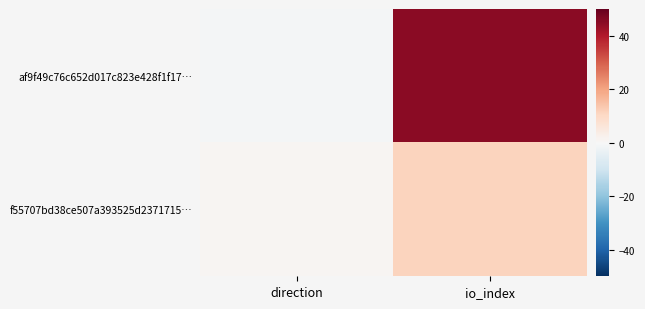

Which has a higher value, io_index or direction?

io_index